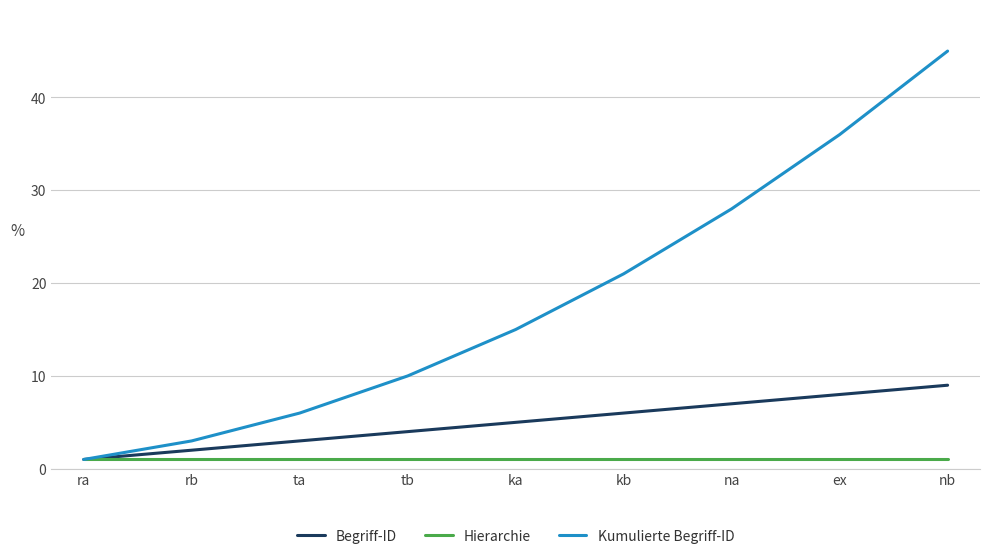

Which series changed the most between ra and ta?

Kumulierte Begriff-ID